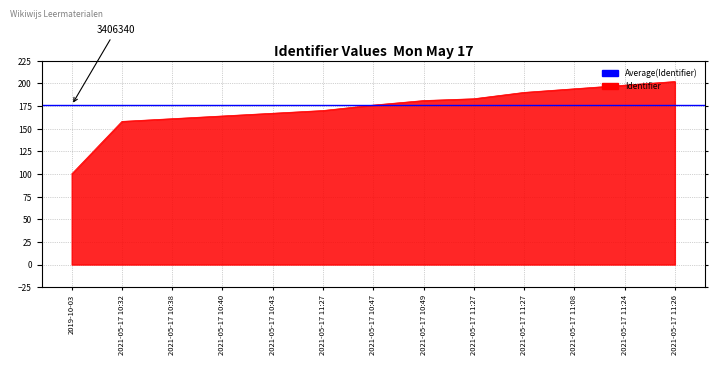

The value at 2021-05-17 10:38 is 45. True or false?

False